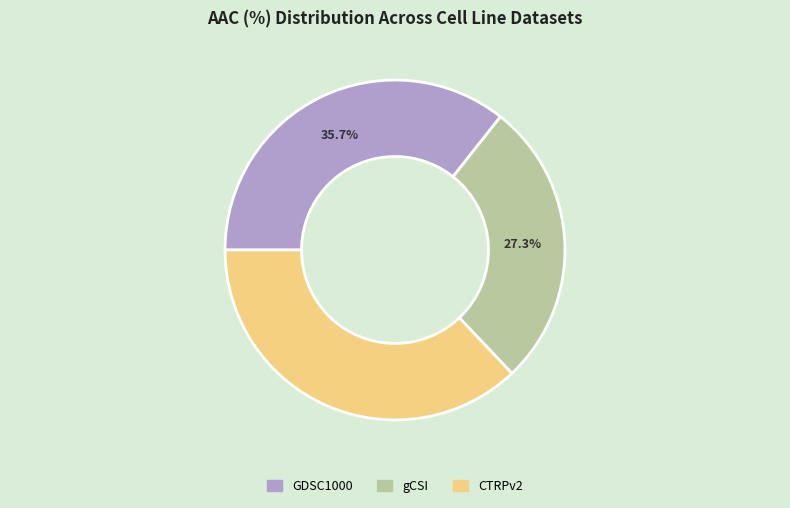

Is it true that gCSI is 15% of the pie?

False